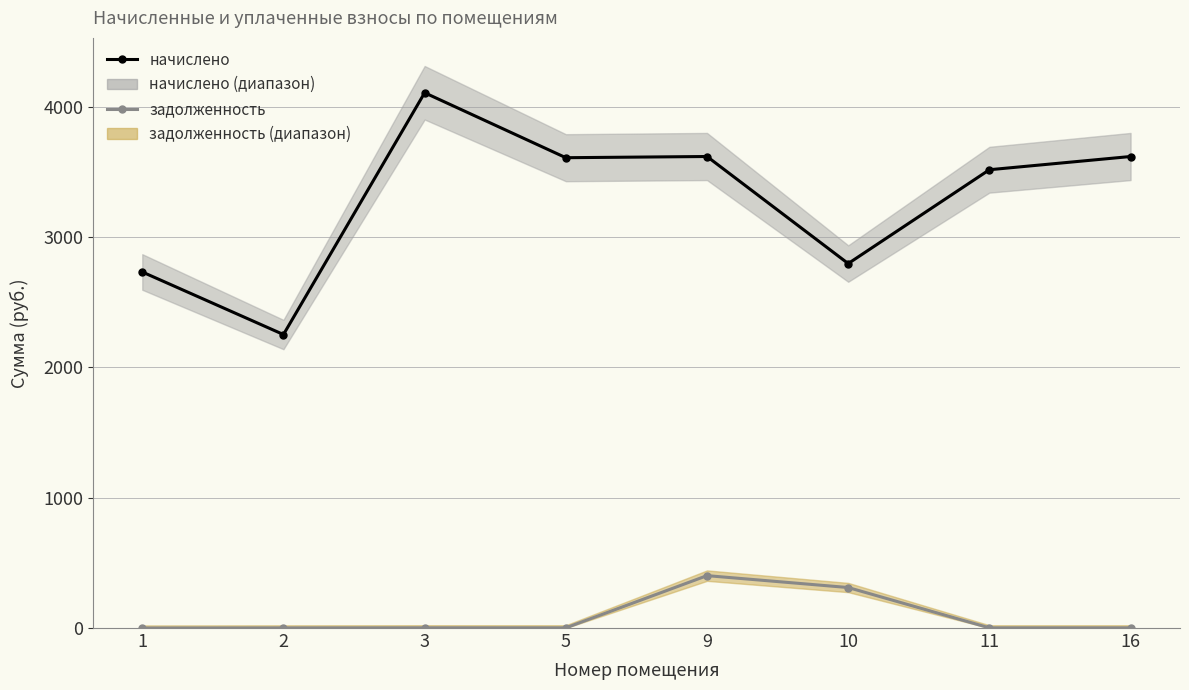

True or false: задолженность and начислено cross at least once.

False